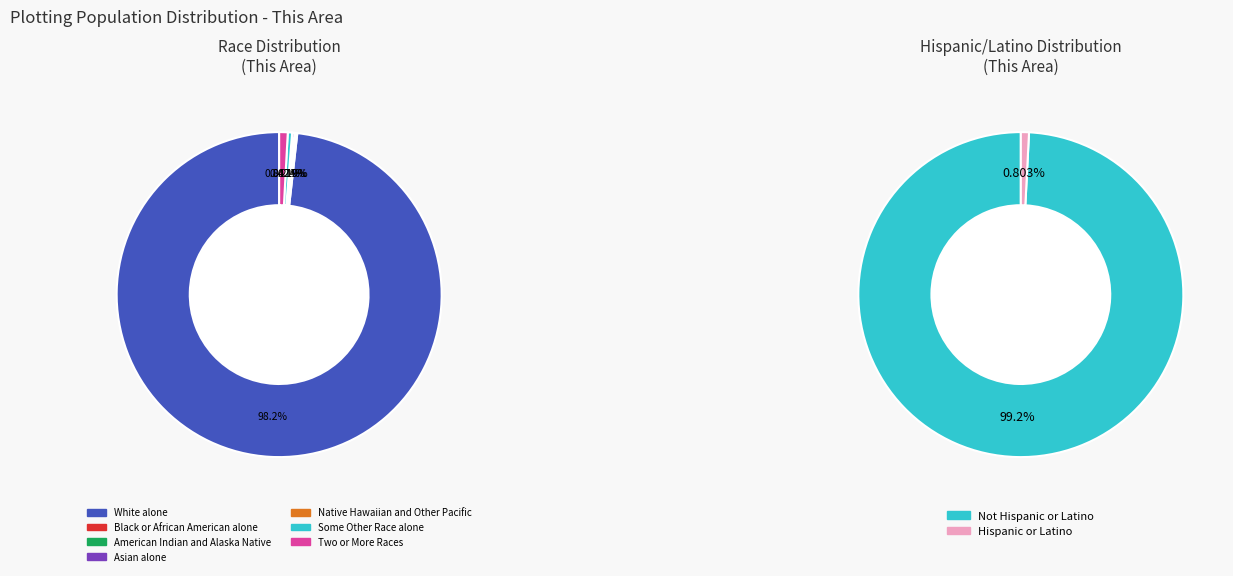

How many segments does this pie chart have?

7